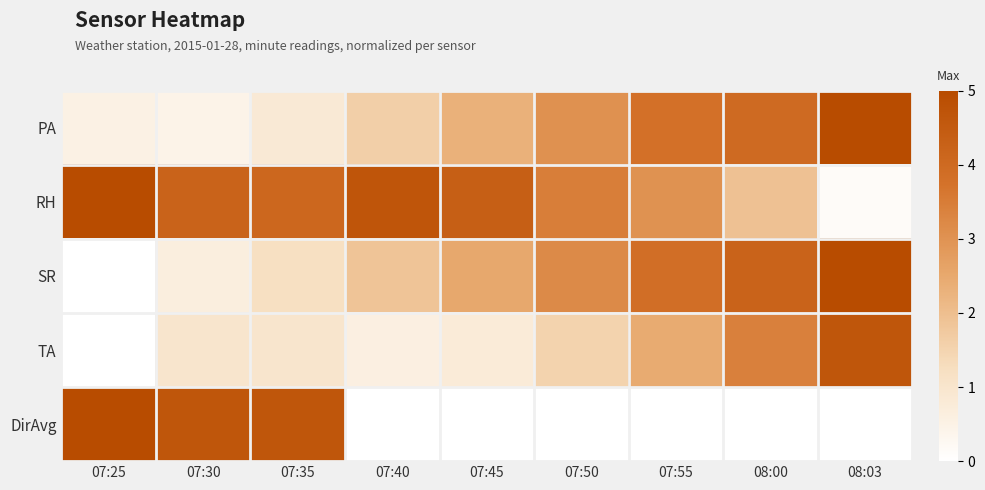

What is the greatest value displayed?

5.0